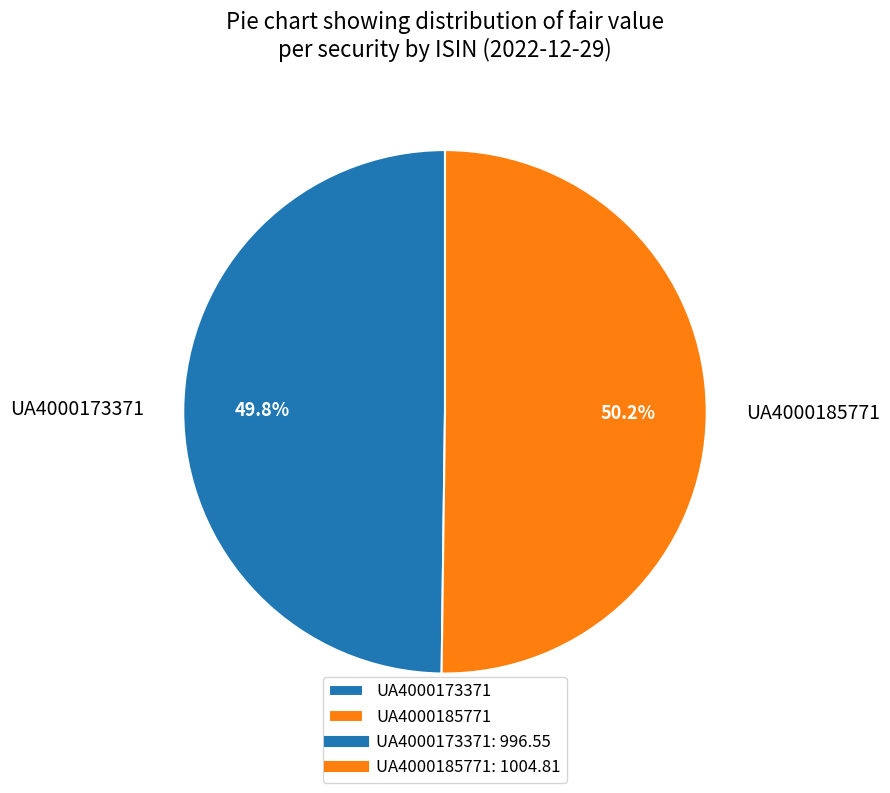

Approximately how many times larger is the value at UA4000185771 compared to UA4000173371?

1.0